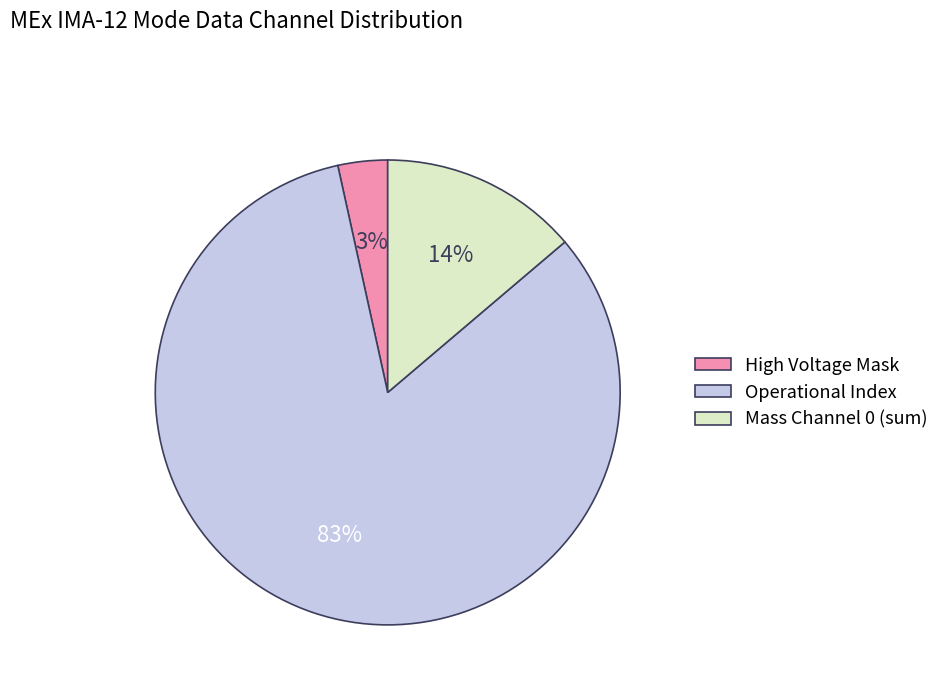

To the nearest percent, what percentage of the pie is Mass Channel 0 (sum)?

14%